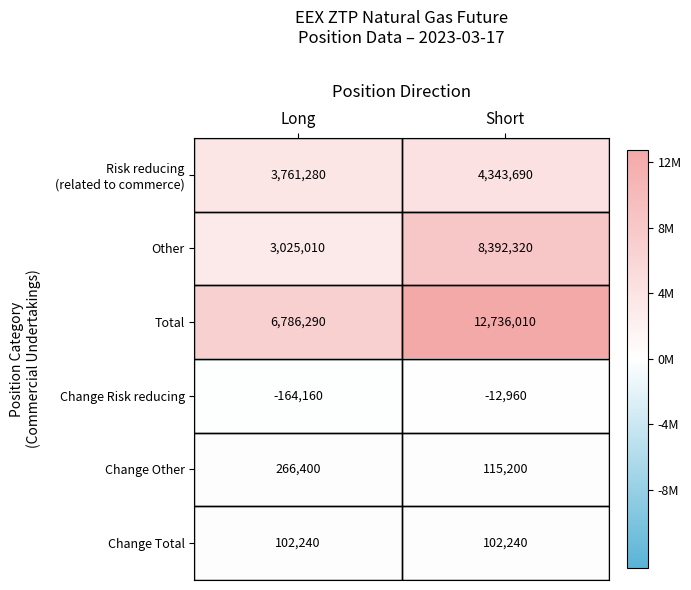

What is the total value across all series at Long?

13777060